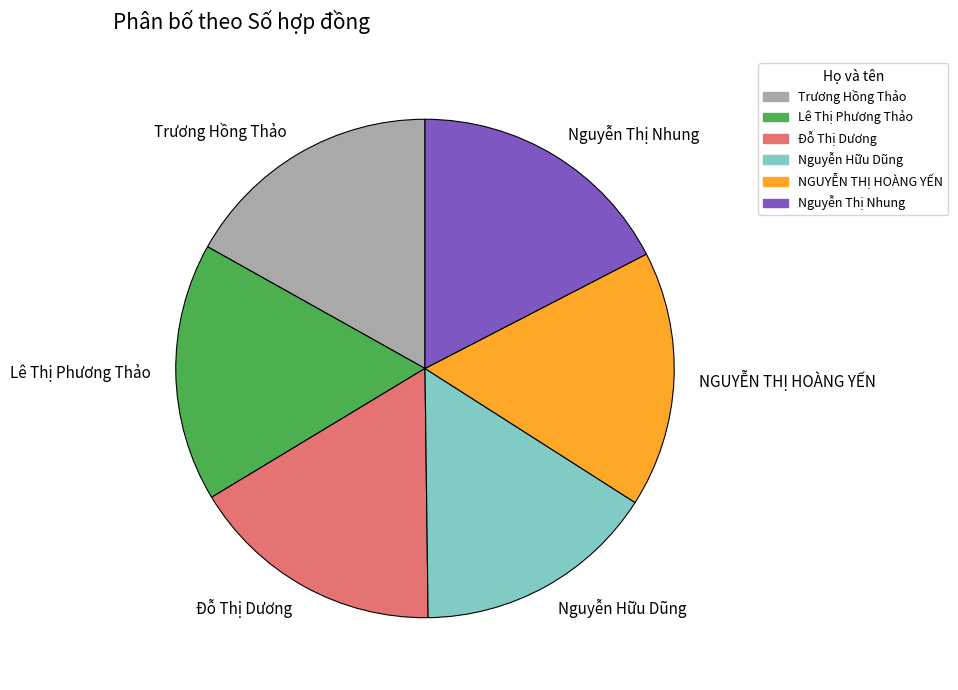

Is it true that Đỗ Thị Dương is 5% of the pie?

False